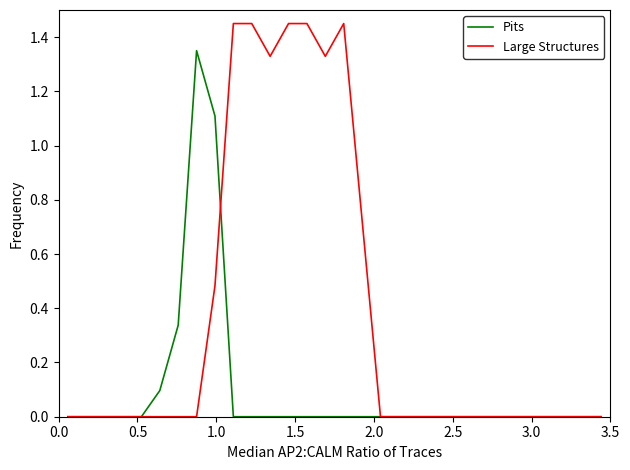

Which series has the largest total across all categories?

Large Structures